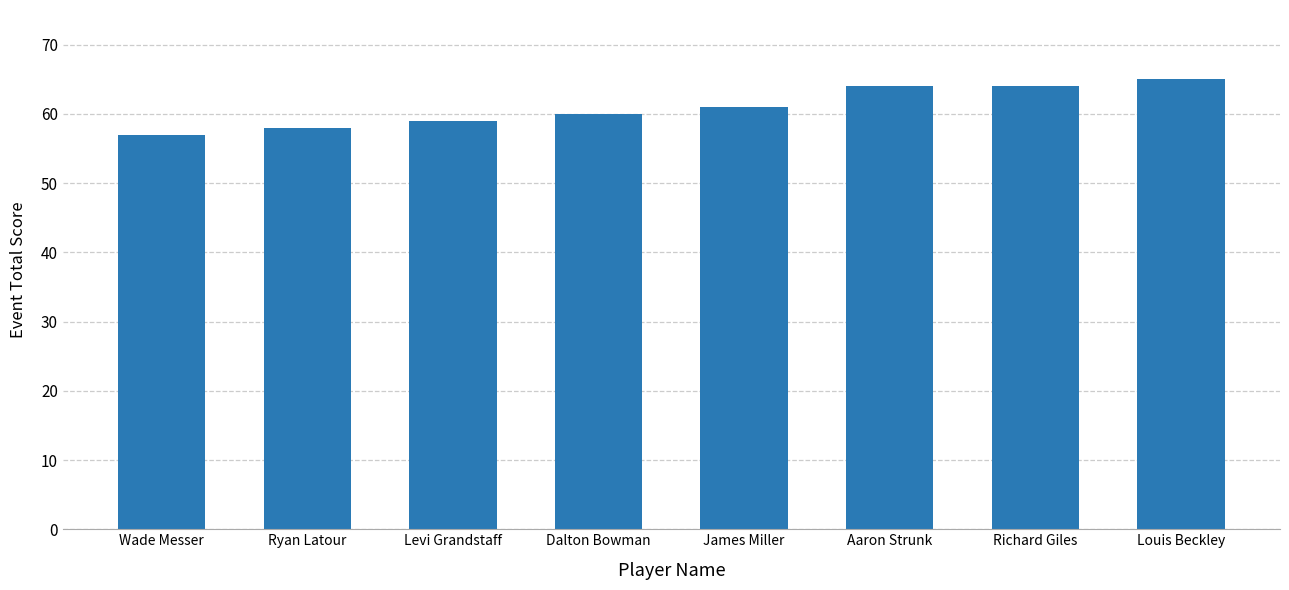

Count the number of data series in this chart.

1